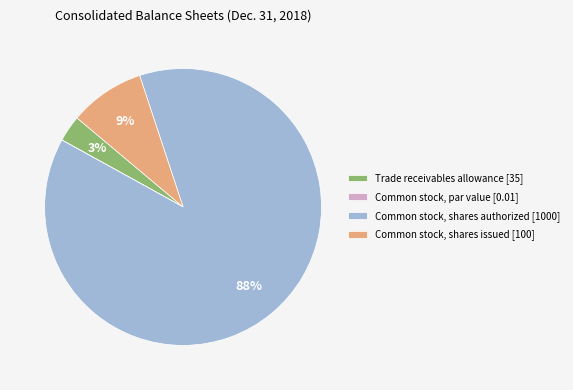

Which has a higher value, Trade receivables allowance [35] or Common stock, shares issued [100]?

Common stock, shares issued [100]